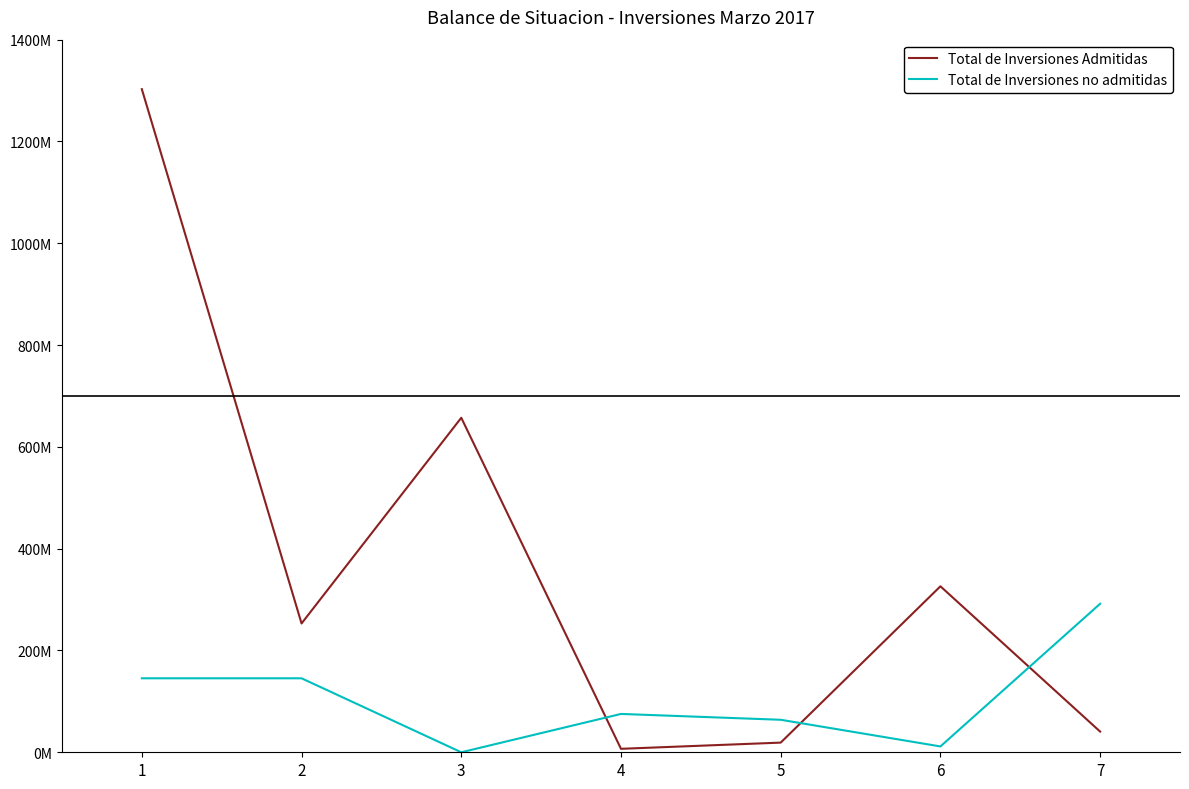

List the labels in order of Total de Inversiones no admitidas value, largest first.

7, 1, 2, 4, 5, 6, 3